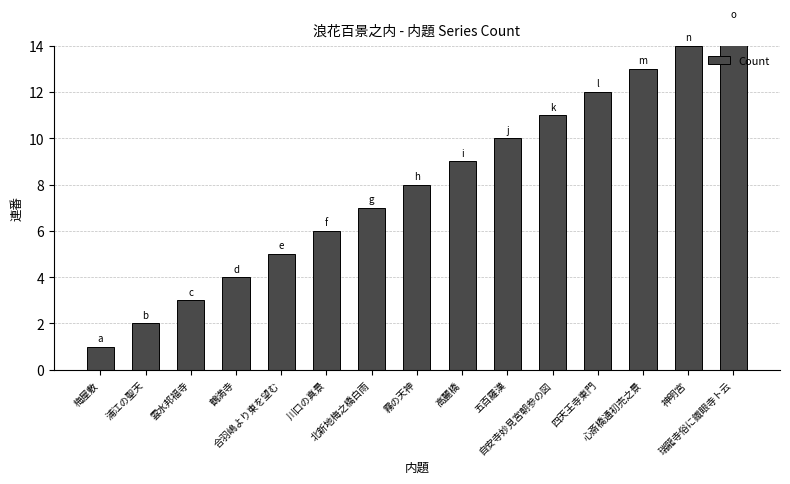

Reading left to right, transcribe all the data shown in this chart.

1	2	3	4	5	6	7	8	9	10	11	12	13	14	15